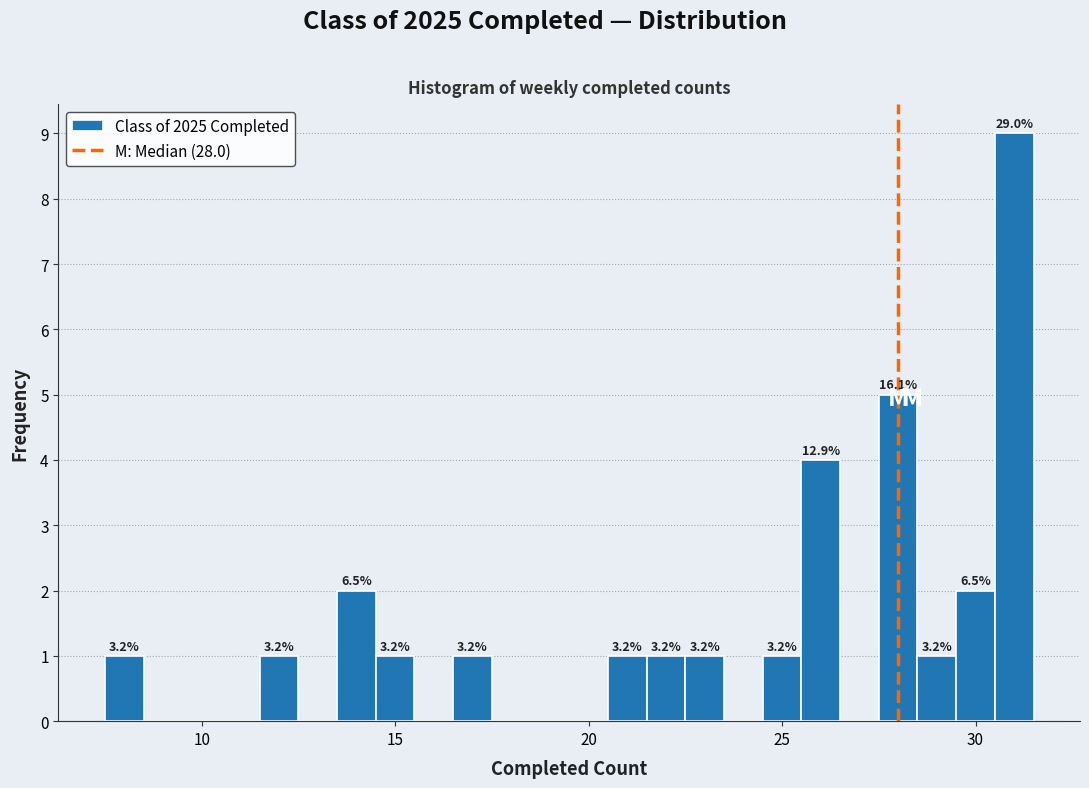

Read against the x-axis, roughly where is the centre of the tallest bar?

31.0